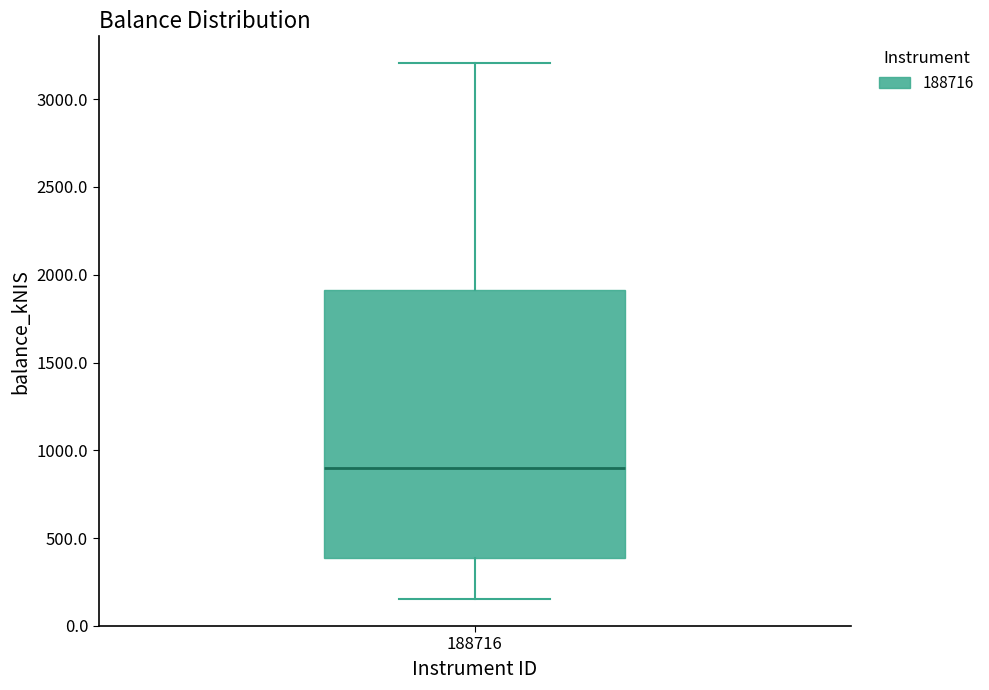

Transcribe this box plot: give where the median line is, the range the box spans, and where the two whiskers end, as read against the y-axis. The values are not printed on the chart, so give them approximately, as read against the axis.

median 900, box 400 to 1900, whiskers 150 to 3200